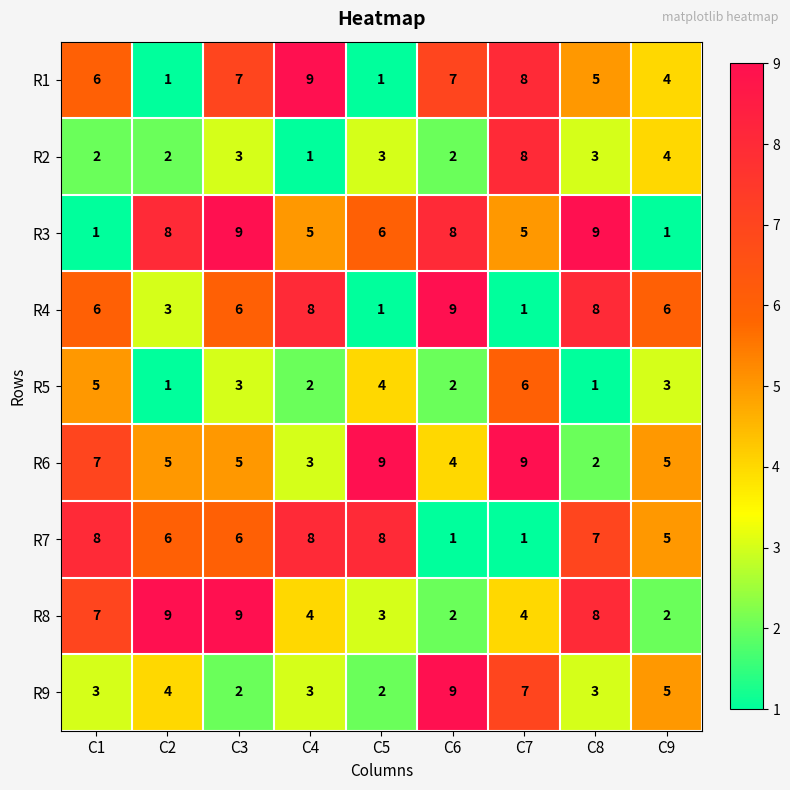

What is the highest value of the R5 series?

6